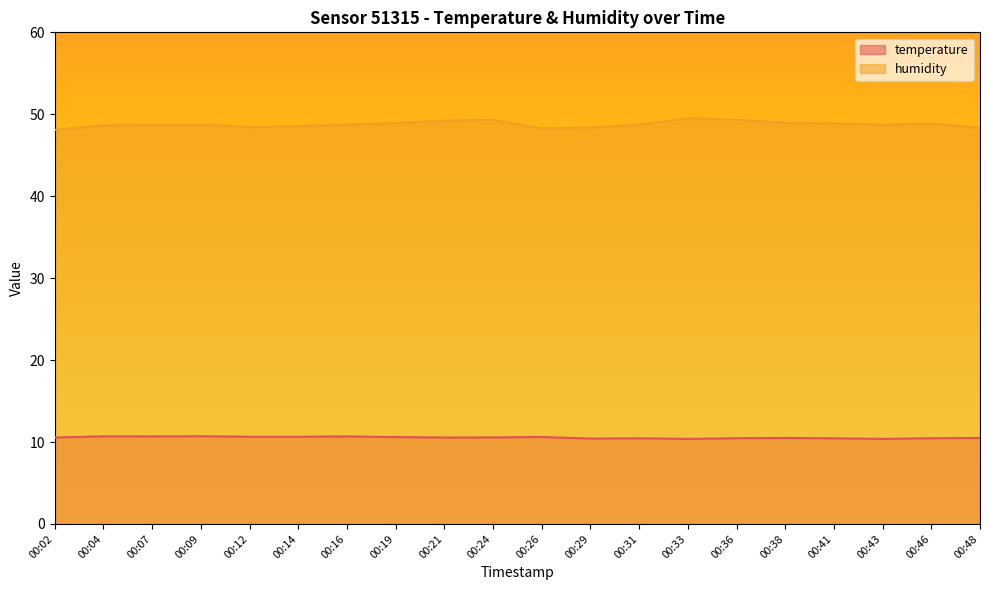

What value does the temperature series have at 00:31?

10.4